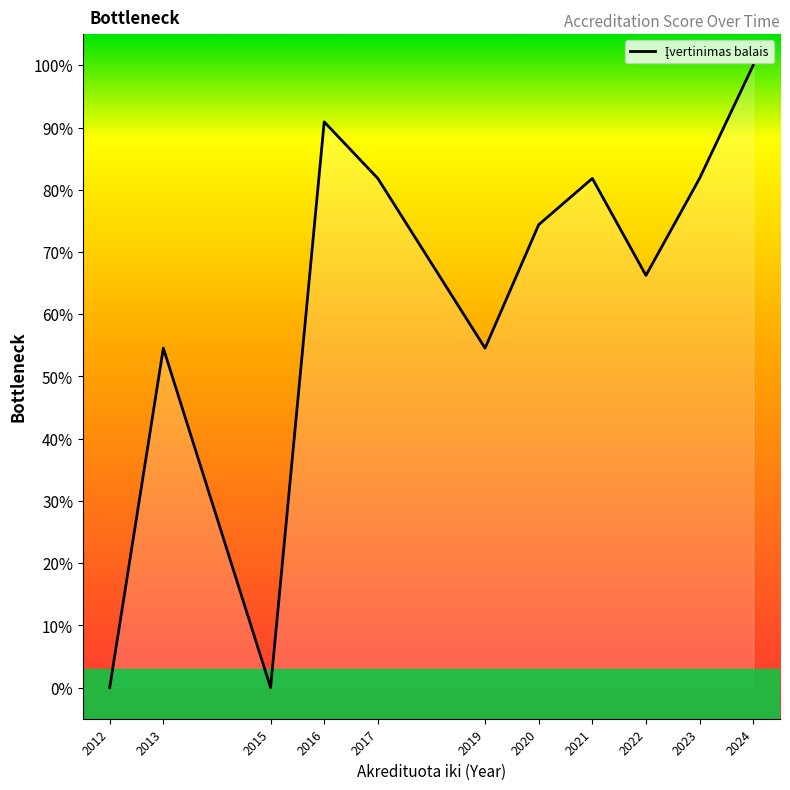

How many interior local peaks (higher than both neighbors) does the data have?

3